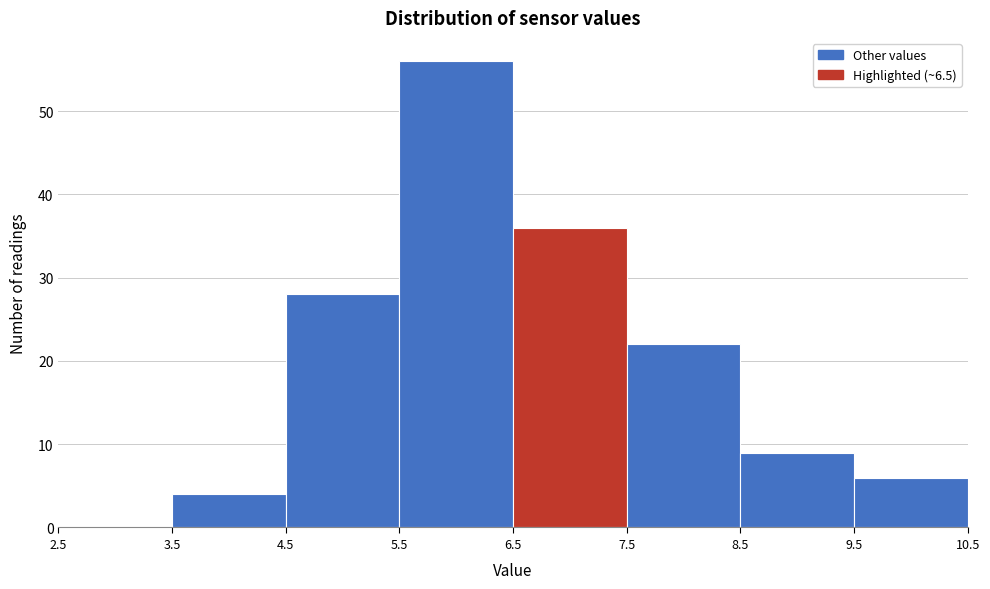

Reading left to right, transcribe this chart: for each bar, give the range it covers on the x-axis and its height. The values are not printed on the chart, so give them approximately, as read against the axis.

2.5 to 3.5: 0
3.5 to 4.5: 4
4.5 to 5.5: 28
5.5 to 6.5: 56
6.5 to 7.5: 36
7.5 to 8.5: 22
8.5 to 9.5: 9
9.5 to 10.5: 6